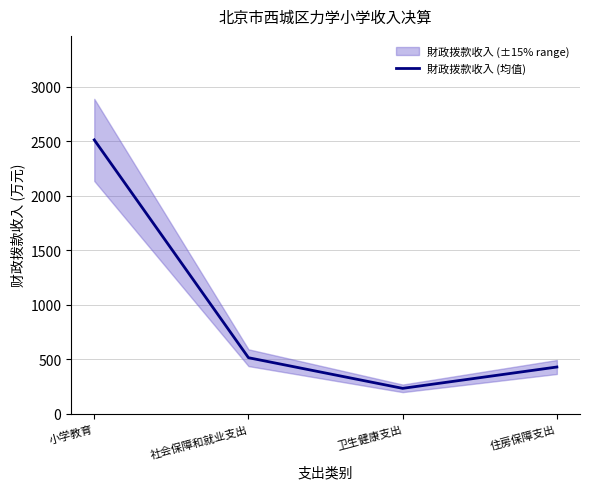

At which label does the data first exceed 513?

小学教育